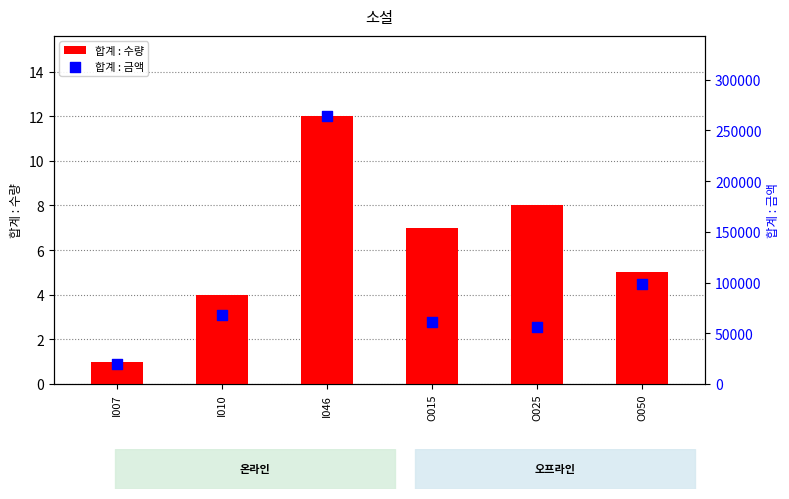

Which series has the largest total across all categories?

합계 : 금액